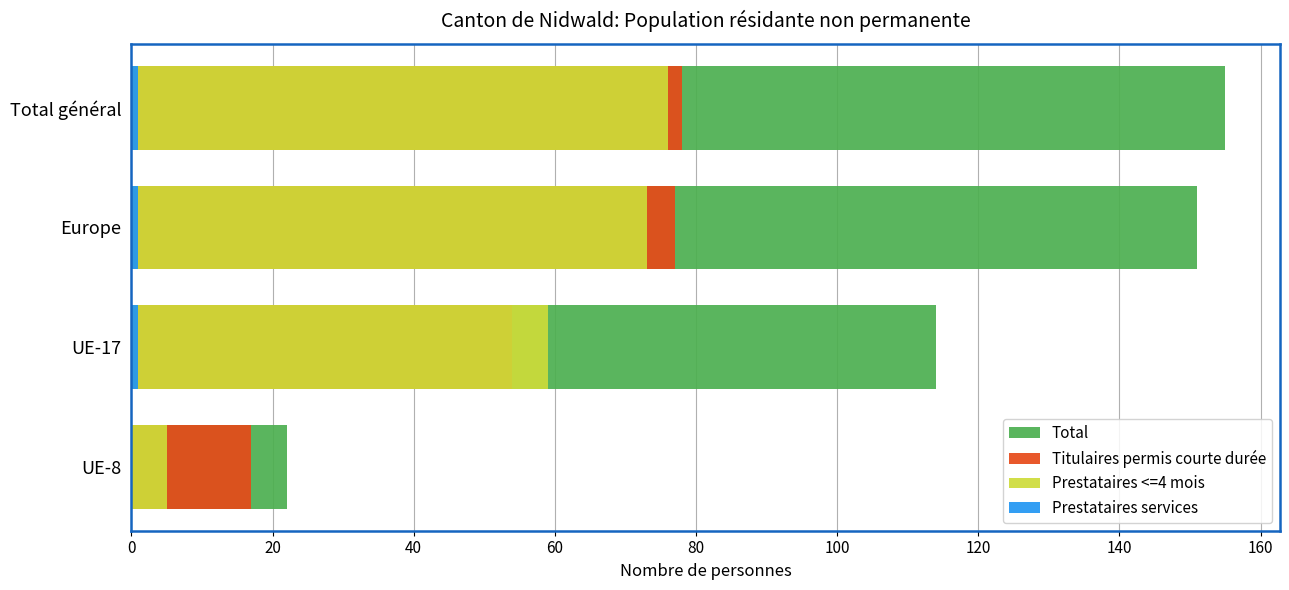

Which series changed the most between Europe and UE-8?

Total